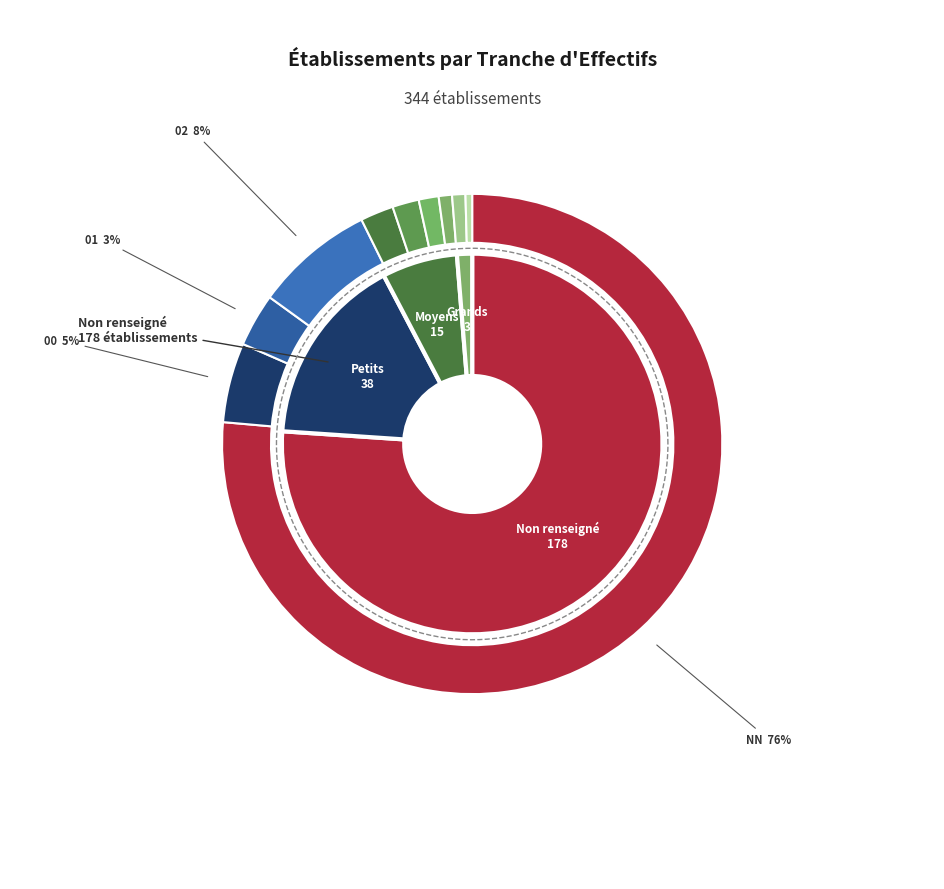

Rank the categories by value from lowest to highest.

31, 21, 22, 12, 11, 03, 01, 00, 02, NN